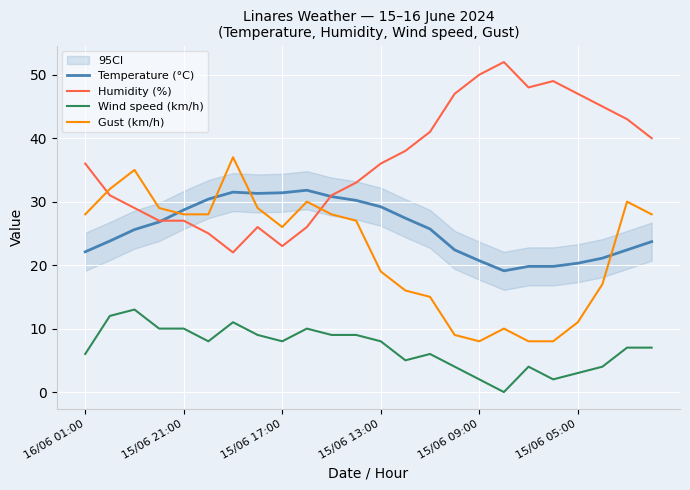

How many lines are shown in the chart?

4